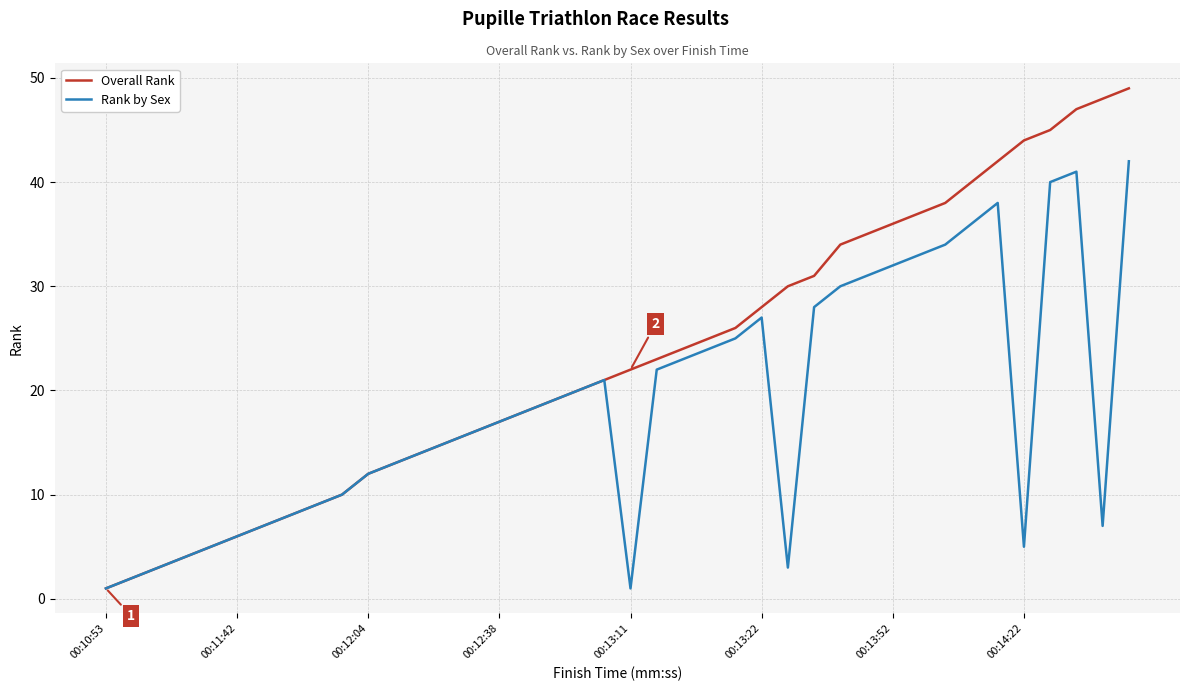

What is the difference between the maximum and second lowest values in the Overall Rank series?

47